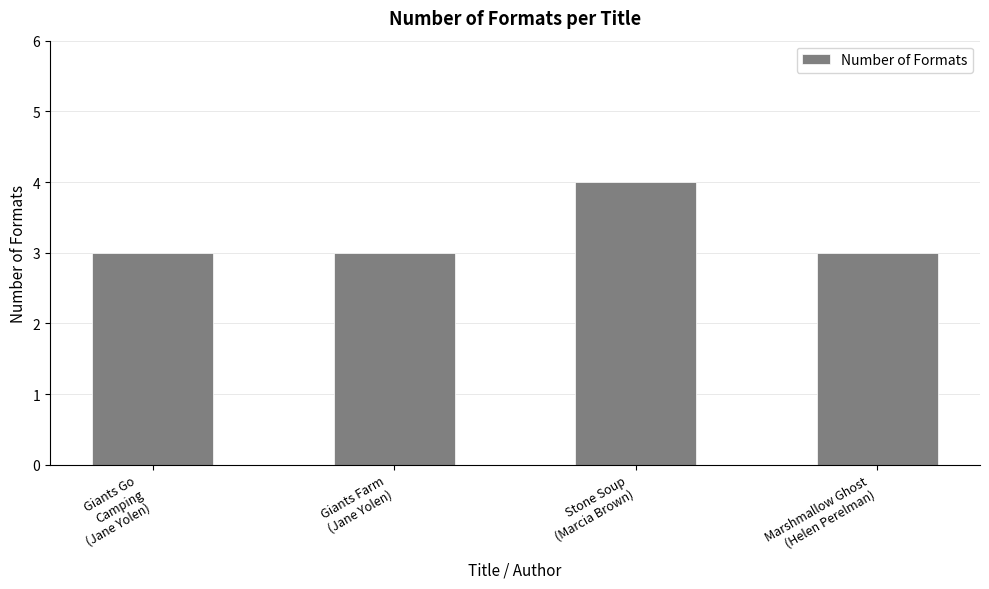

Between Giants Farm
(Jane Yolen) and Stone Soup
(Marcia Brown), which is larger?

Stone Soup
(Marcia Brown)